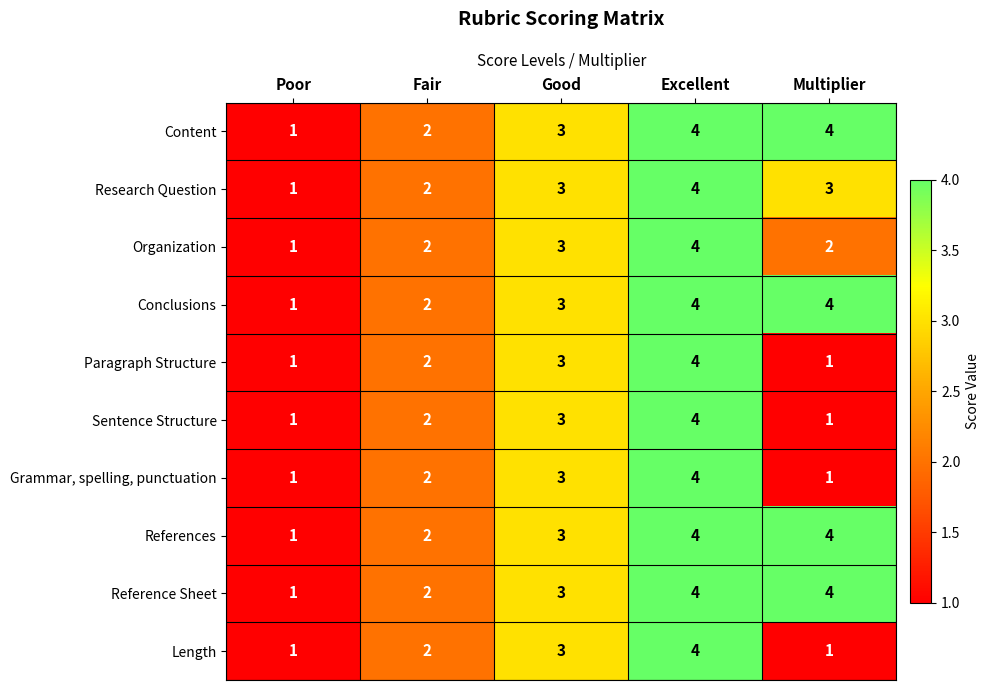

True or false: Paragraph Structure has a value of 1 at Poor.

True